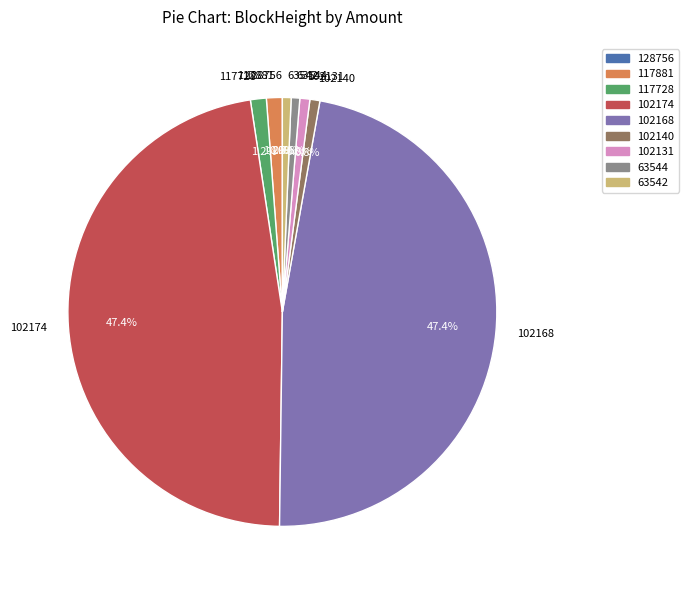

Which category has the biggest portion of the pie?

102168